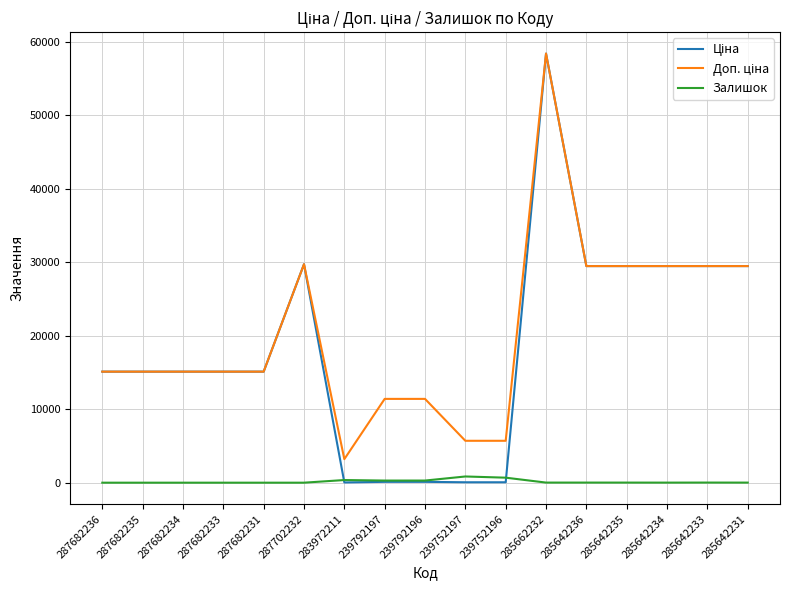

What is the maximum value shown in the chart?

58426.5